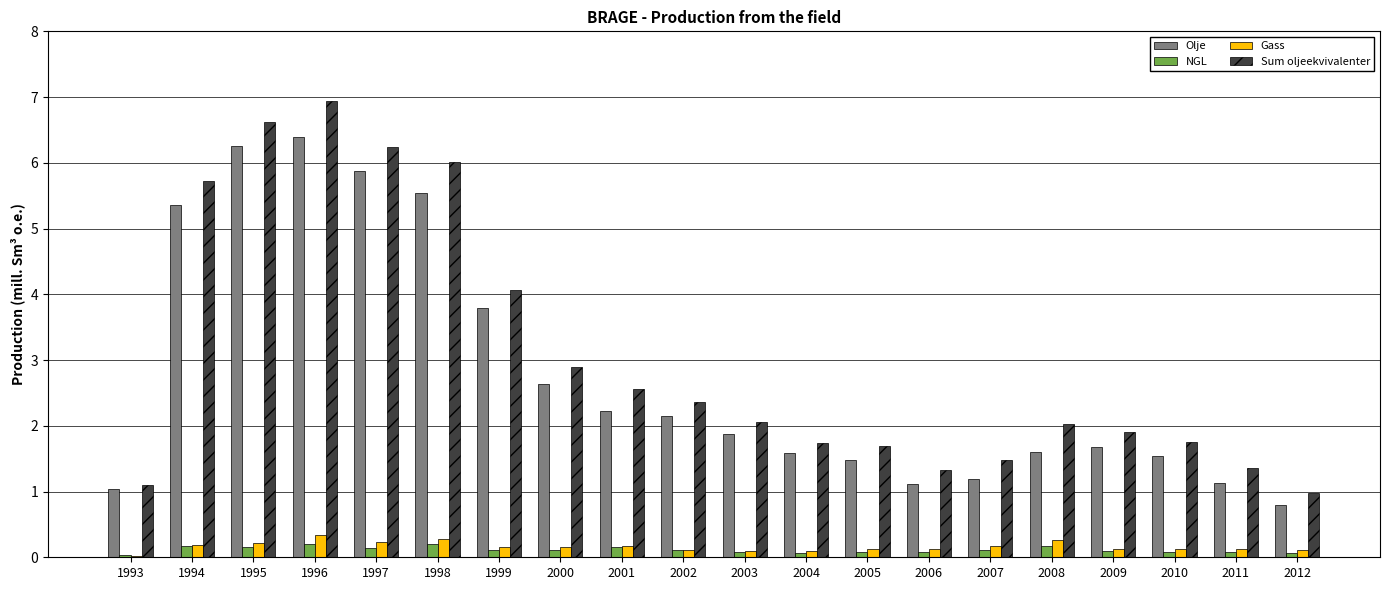

How many bars are there in each group?

4